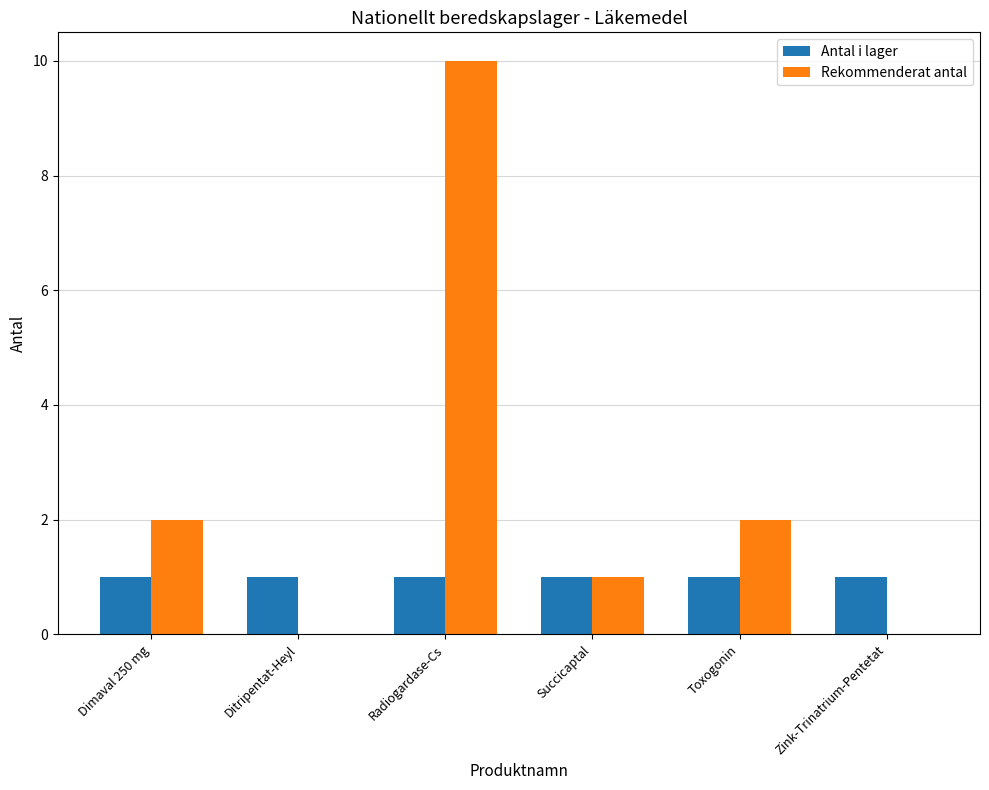

What is the sum of all Rekommenderat antal values?

15